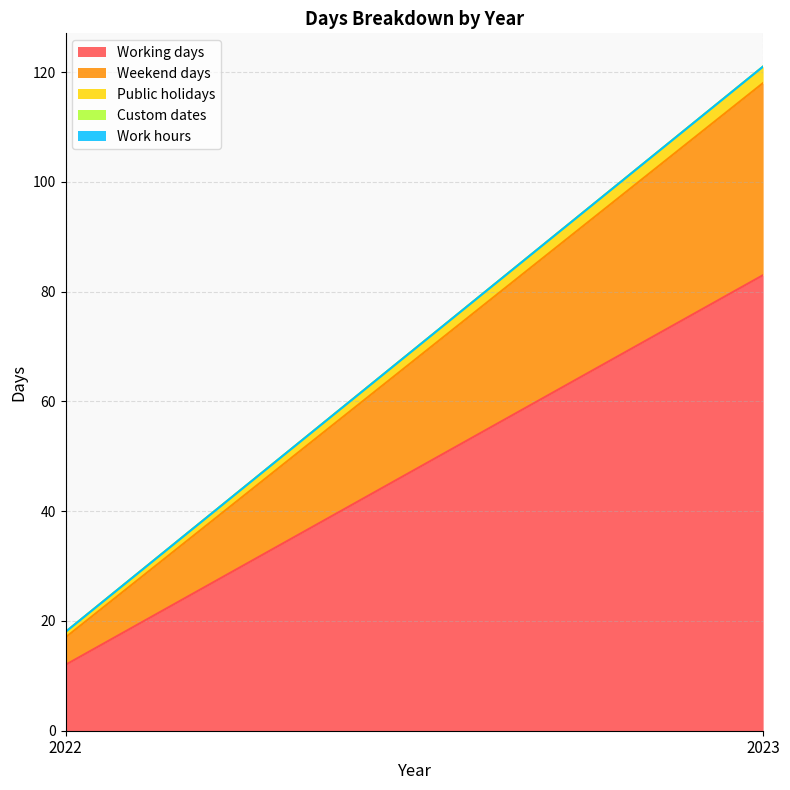

What value does the Working days series have at 2023, to the nearest 10?

80